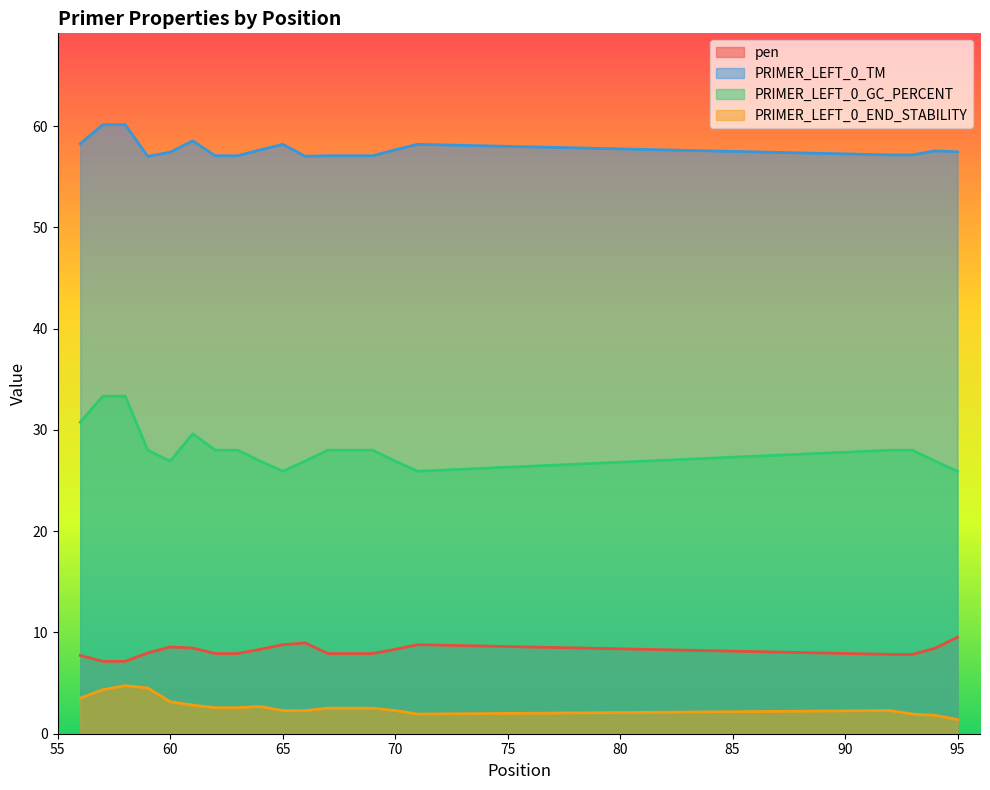

At which category does the chart reach its peak across all series?

57